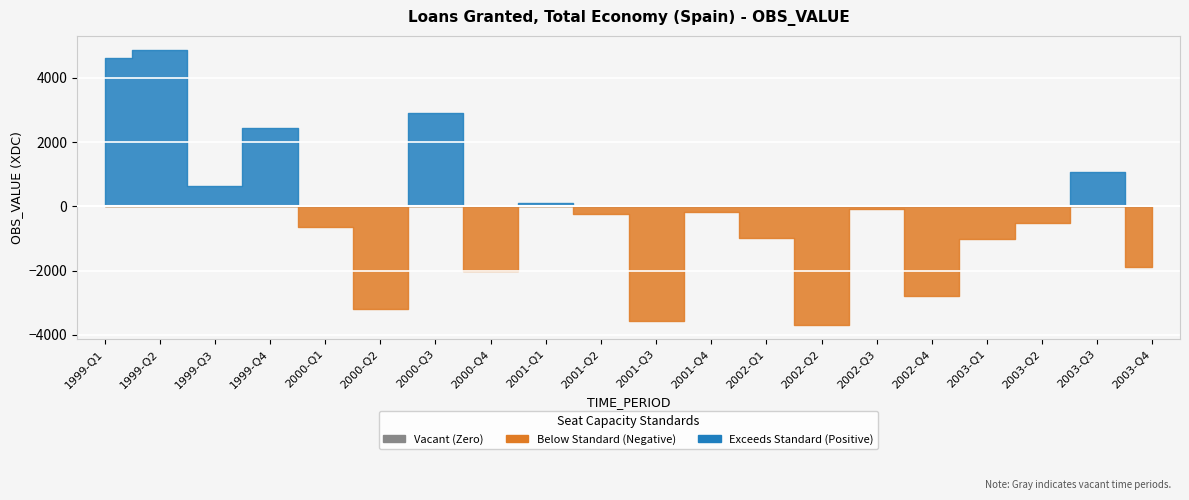

What is the change in value from 1999-Q1 to 2002-Q1?

-5586